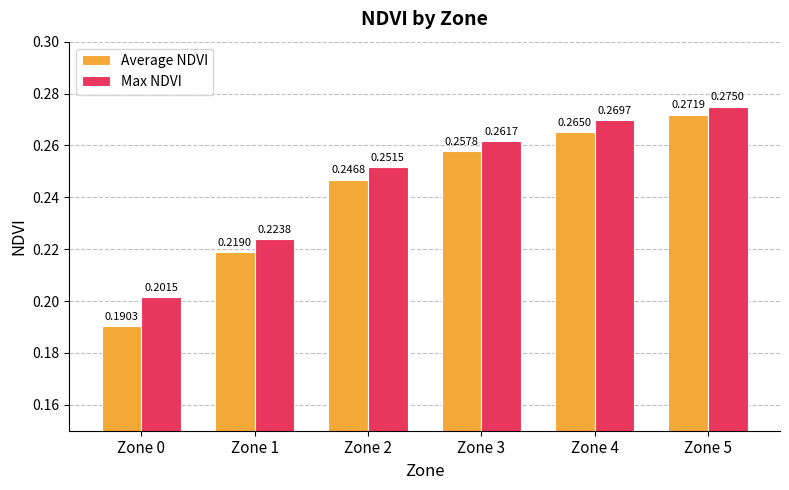

Count the number of data series in this chart.

2